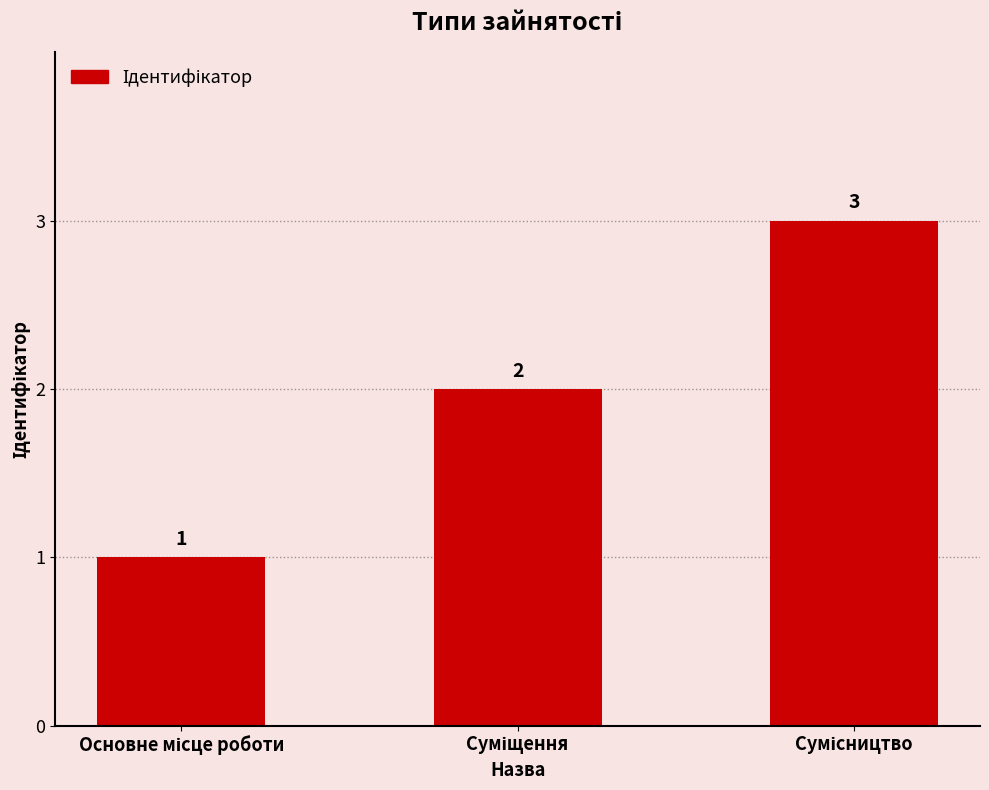

What is the greatest value displayed?

3